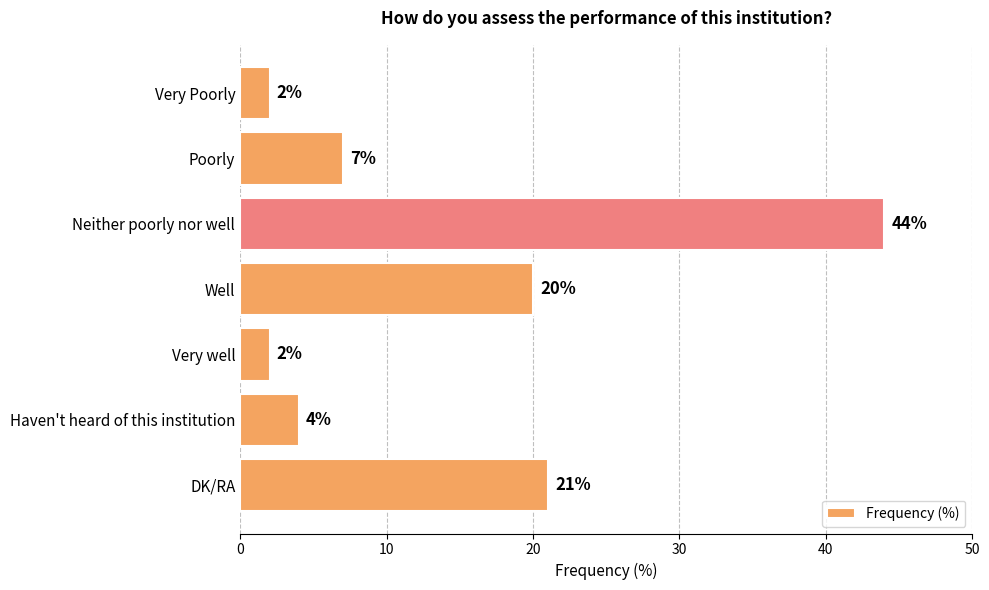

Read the value at DK/RA, to the nearest 5.

20